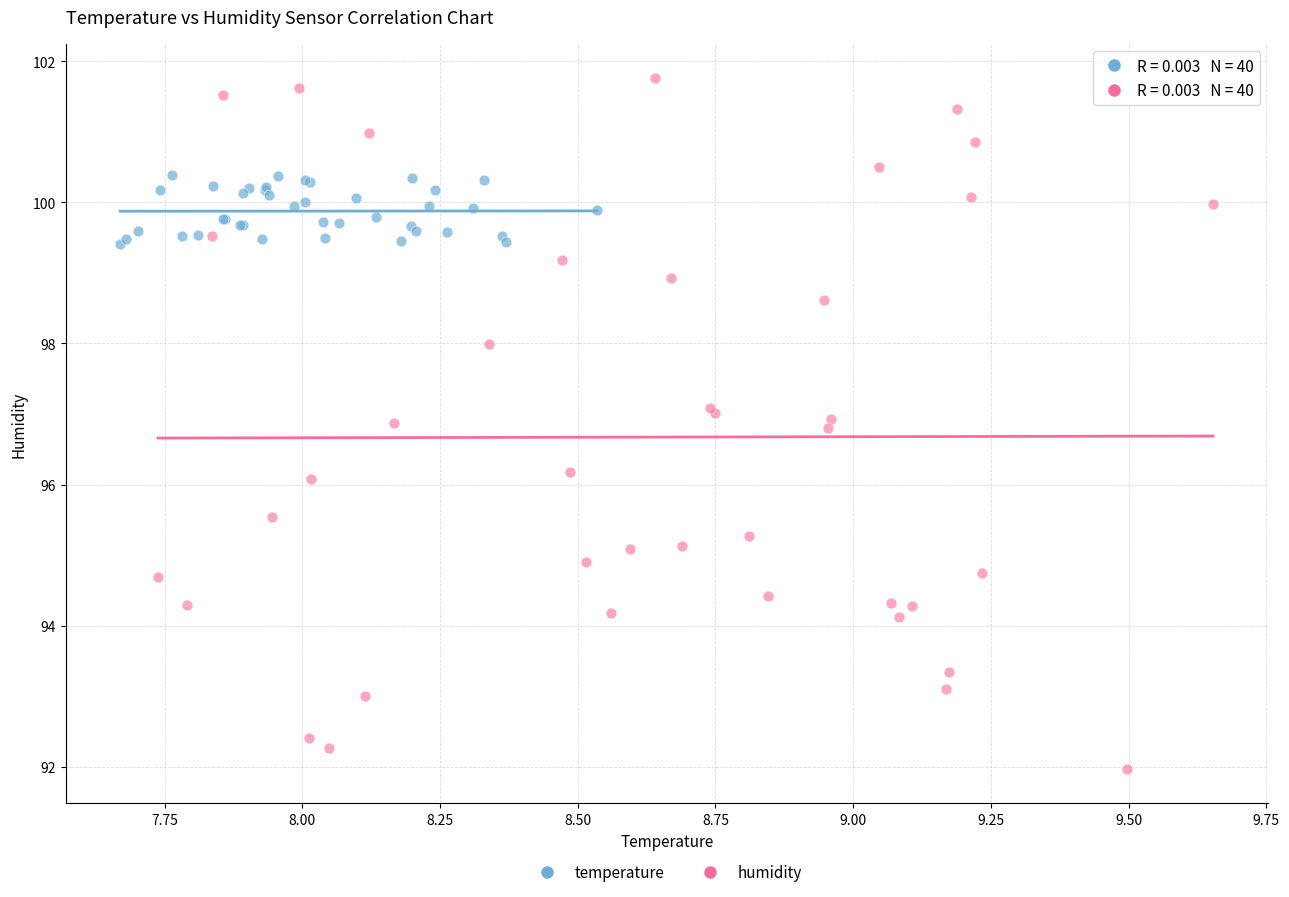

Which series has the widest spread of Y values?

humidity